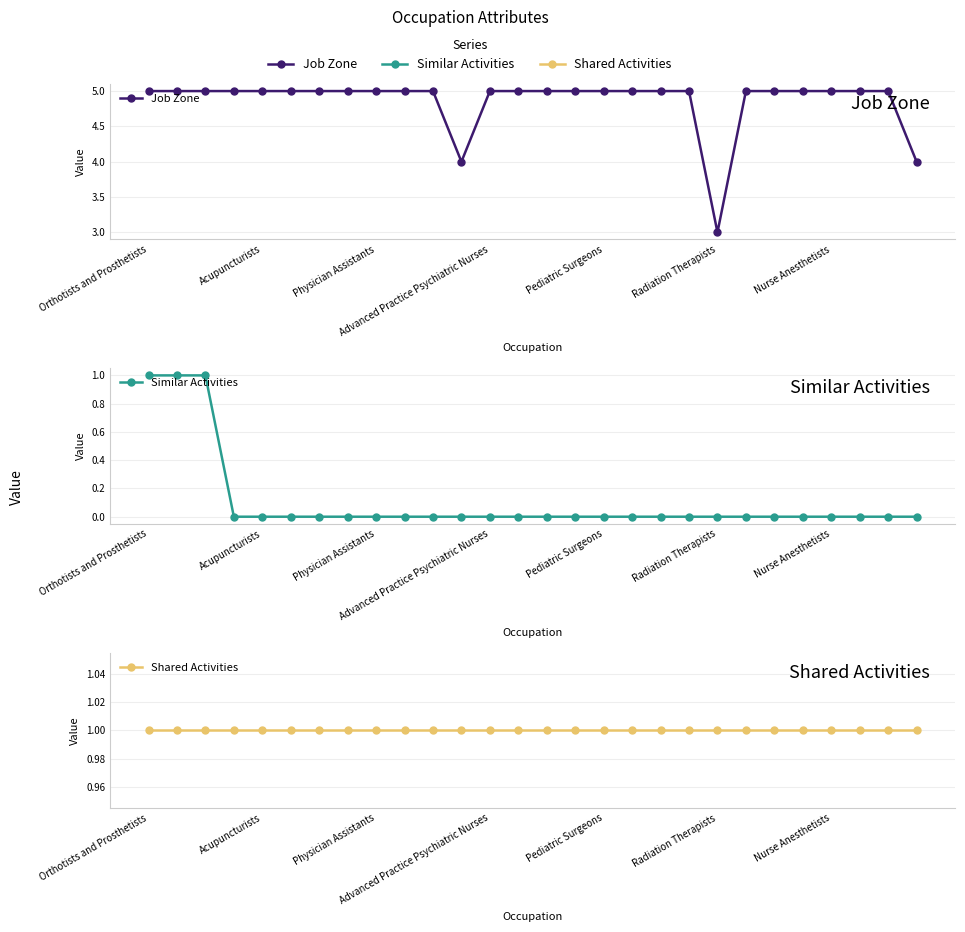

Between Advanced Practice Psychiatric Nurses and 14, which is larger?

Advanced Practice Psychiatric Nurses